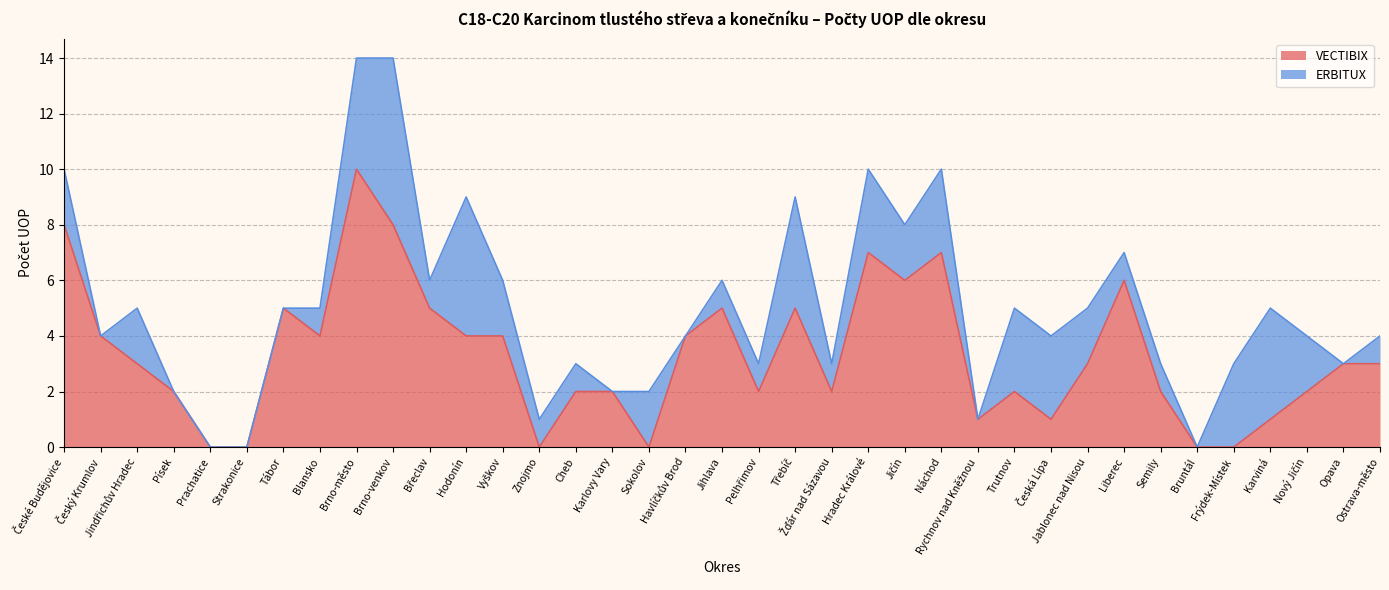

How many interior local peaks (higher than both neighbors) does the data have?

8